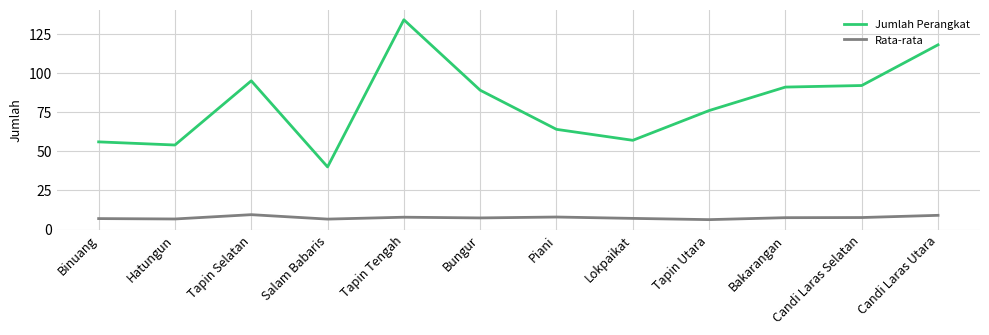

What position from the left is Bakarangan?

10